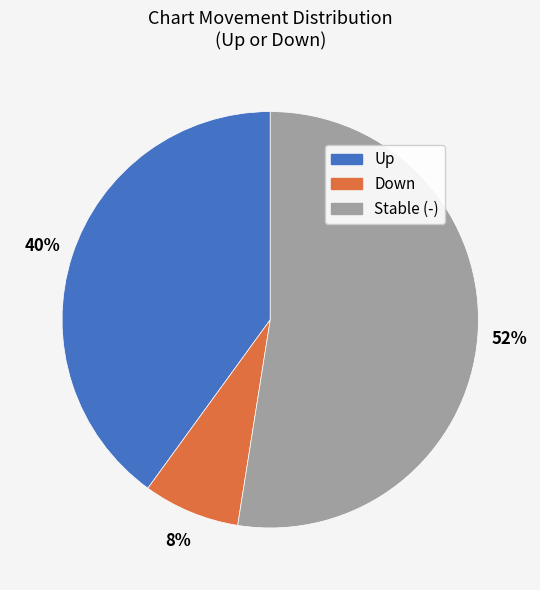

Does any single category account for the majority?

Yes